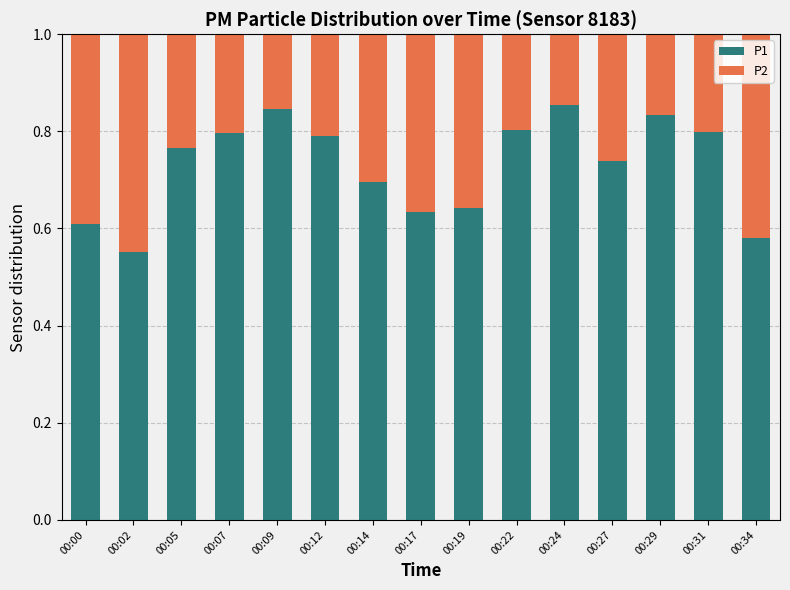

Where is P1 nearest to the value 0?

00:02